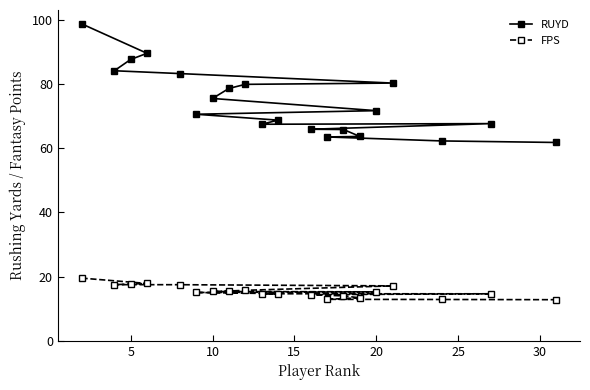

True or false: RUYD and FPS cross at least once.

False